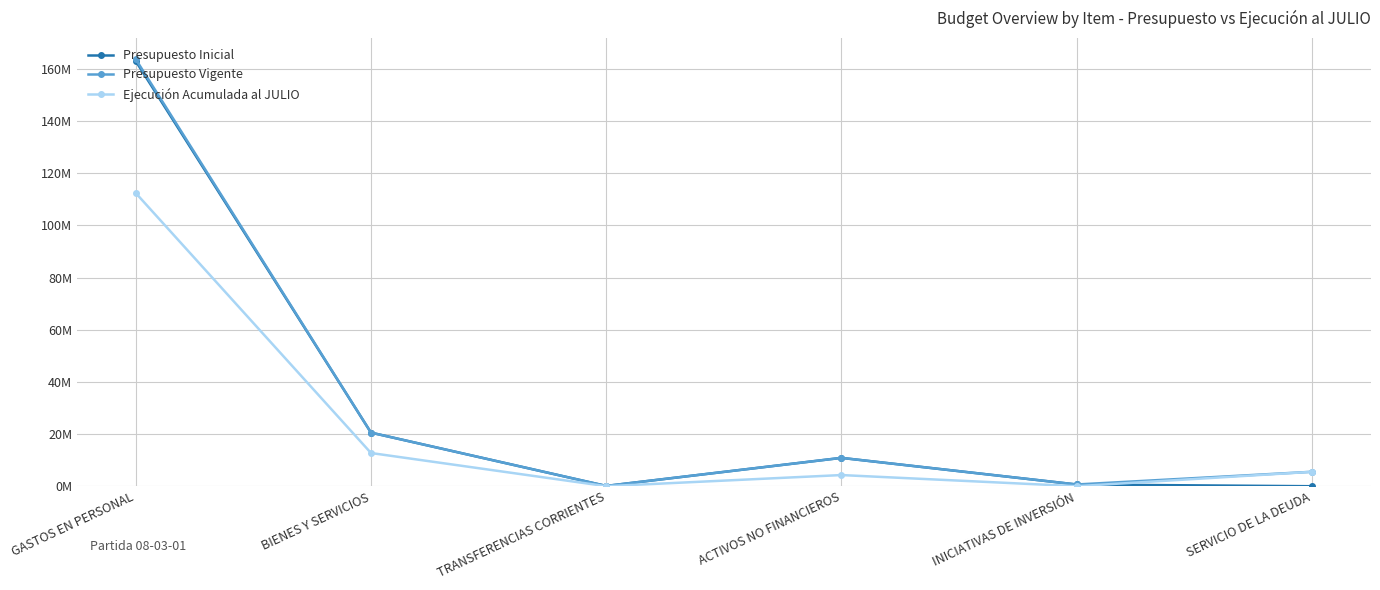

Where do Ejecución Acumulada al JULIO and Presupuesto Inicial first cross each other?

INICIATIVAS DE INVERSIÓN and SERVICIO DE LA DEUDA